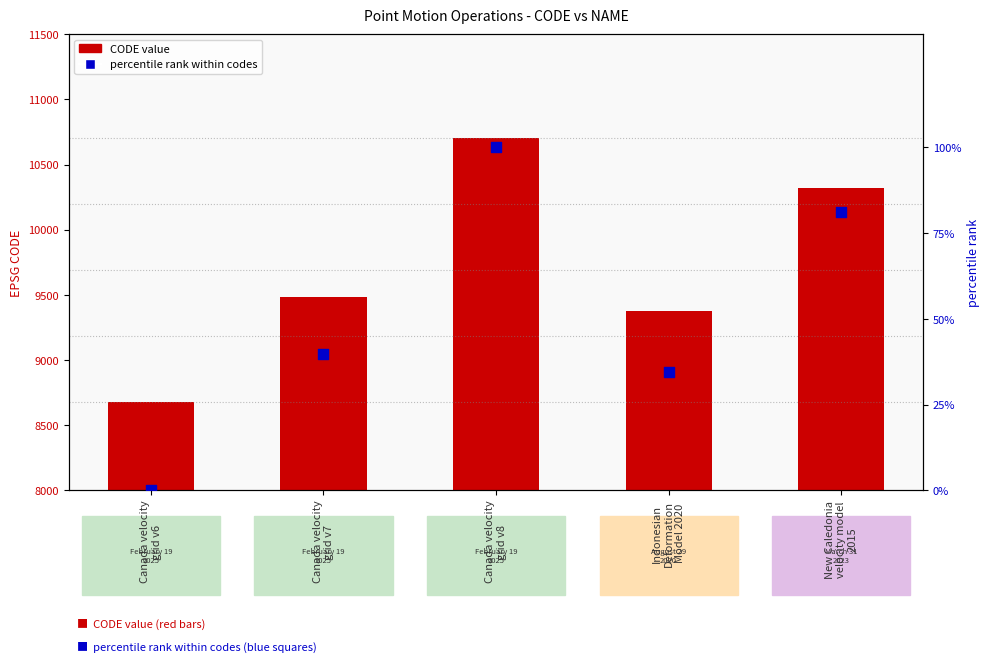

At how many categories does at least one series exceed 6609?

5